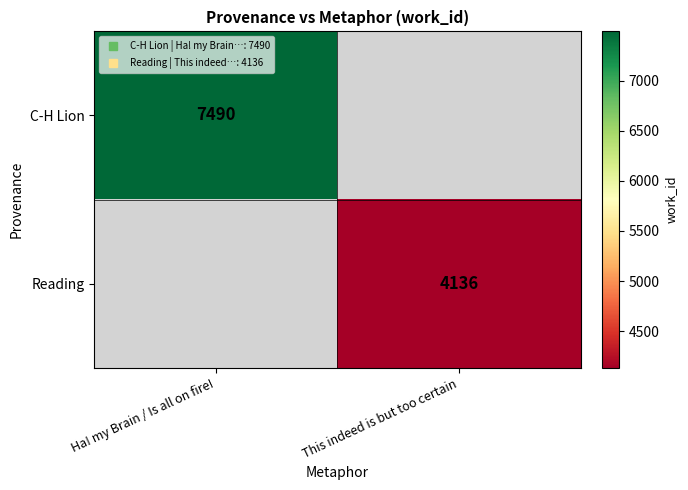

The value of Reading at This indeed is but too certain is 4136.0. True or false?

True